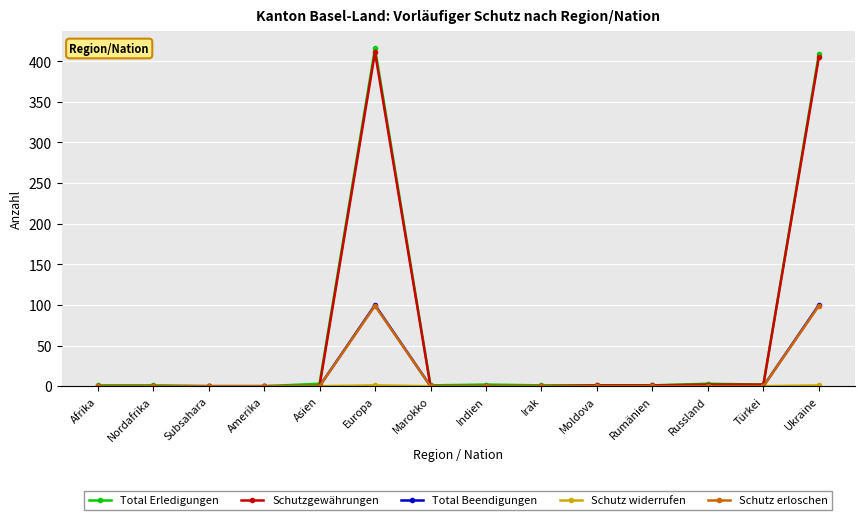

Does the chart have visible grid lines?

Yes